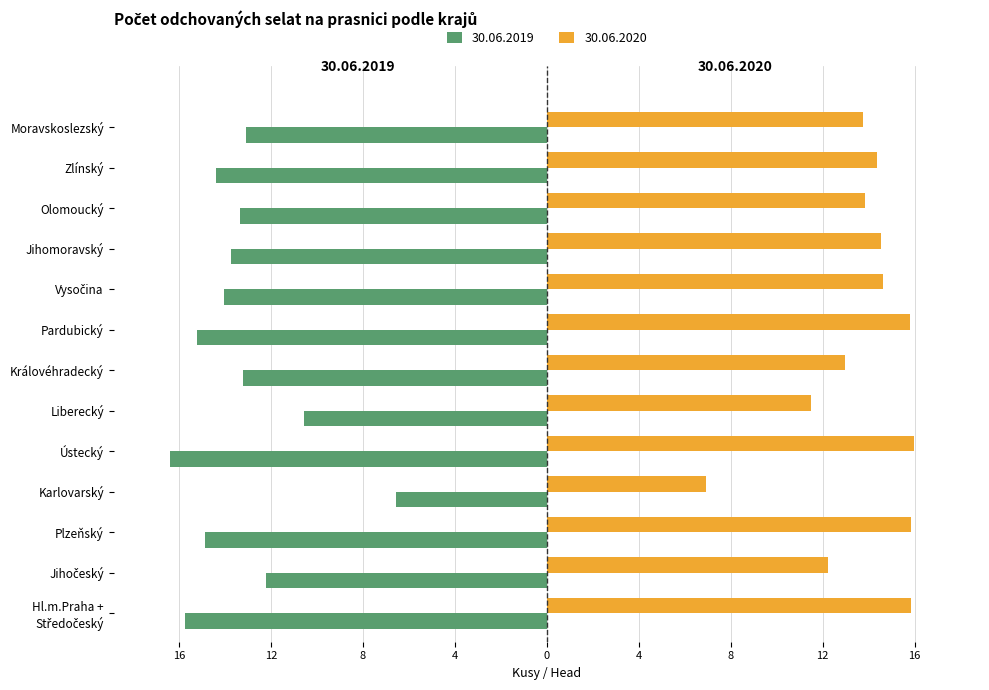

What are all the series names shown in the legend?

30.06.2019, 30.06.2020